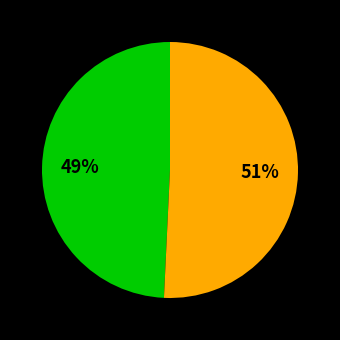

Does any single category account for the majority?

Yes